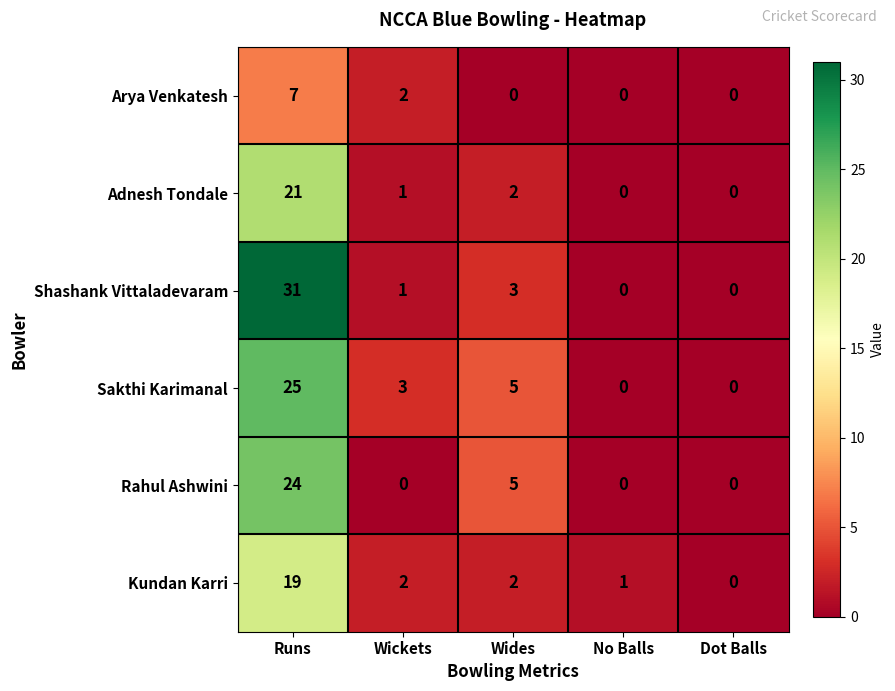

Reading left to right, extract all data points from this chart.

Arya Venkatesh: 7	2	0	0	0
Adnesh Tondale: 21	1	2	0	0
Shashank Vittaladevaram: 31	1	3	0	0
Sakthi Karimanal: 25	3	5	0	0
Rahul Ashwini: 24	0	5	0	0
Kundan Karri: 19	2	2	1	0